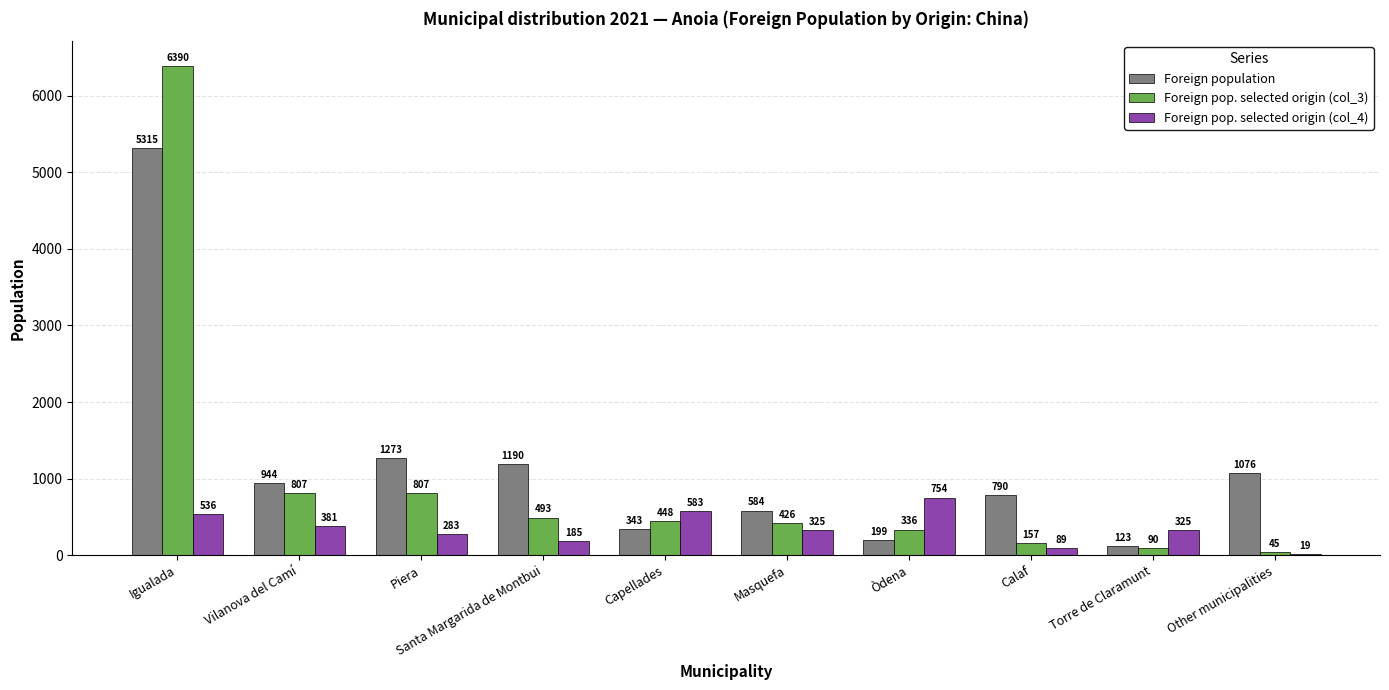

Which series has the largest total across all categories?

Foreign population